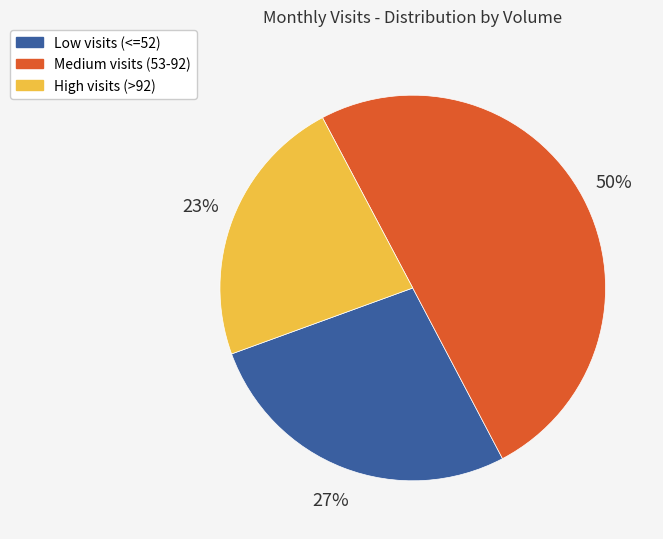

To the nearest percent, what is the average slice percentage?

33%